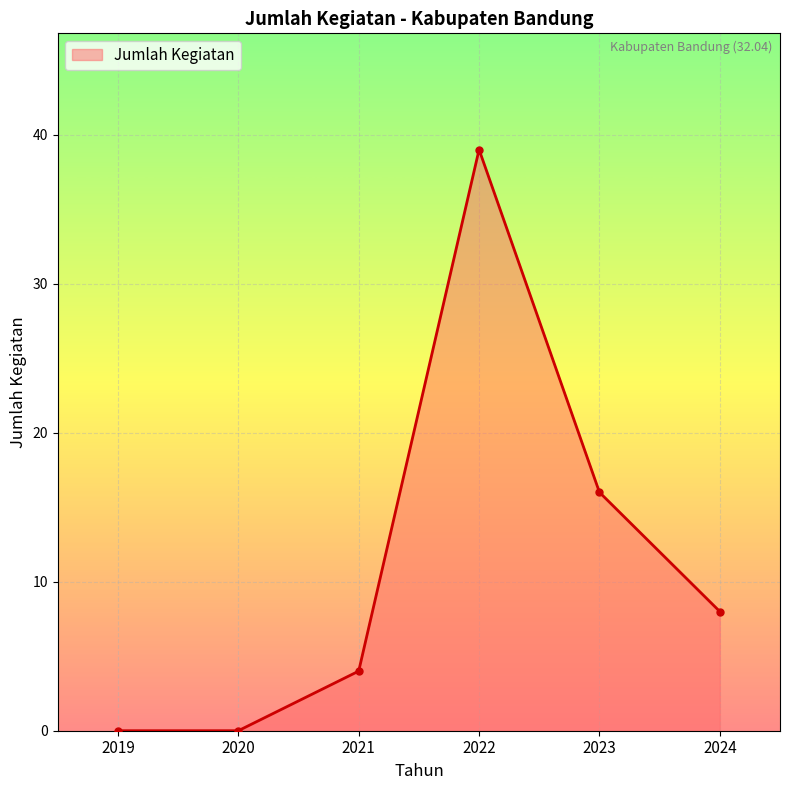

True or false: the data shows 0 at 2020.

True